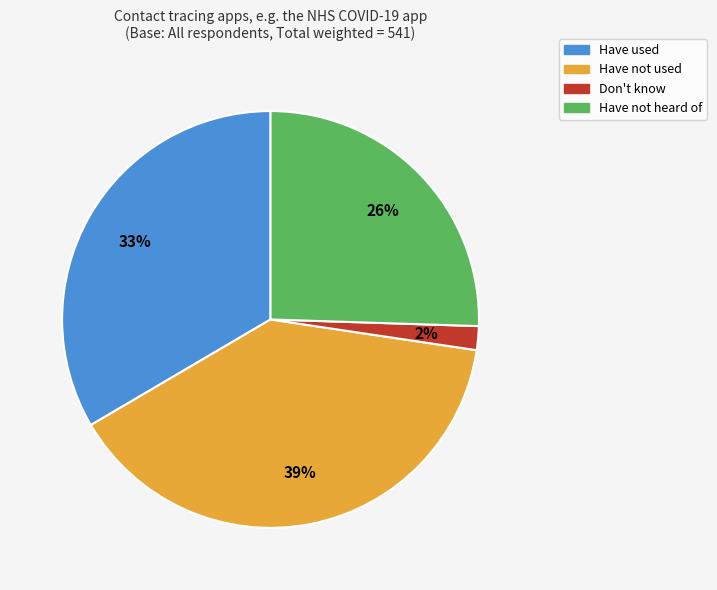

Approximately how many times larger is the value at Have not used compared to Have not heard of?

1.5